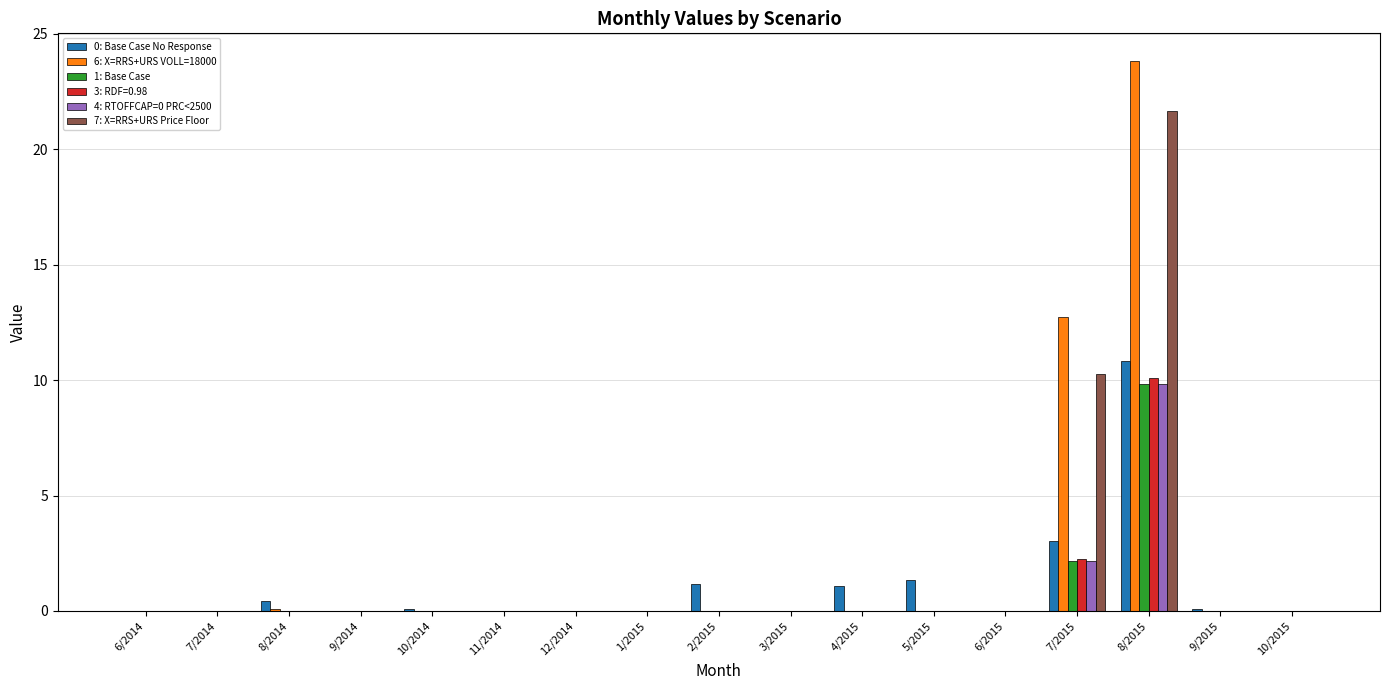

Is it true that 7: X=RRS+URS Price Floor equals 13.2 at 12/2014?

False